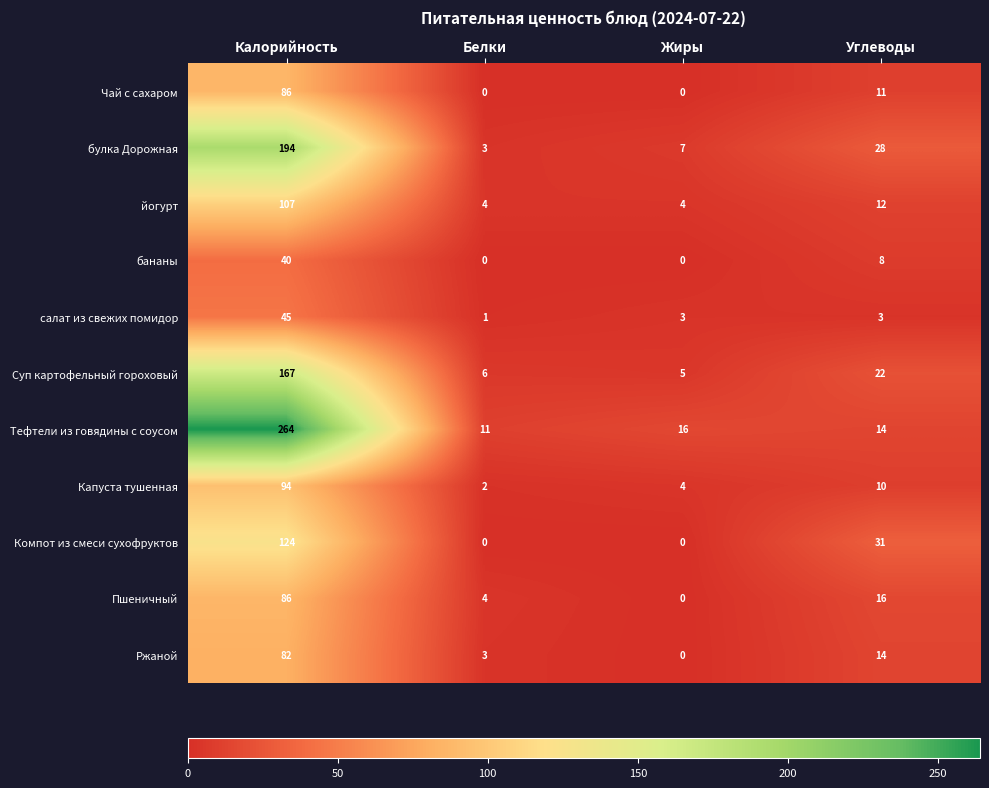

What is the average value of the Чай с сахаром series?

24